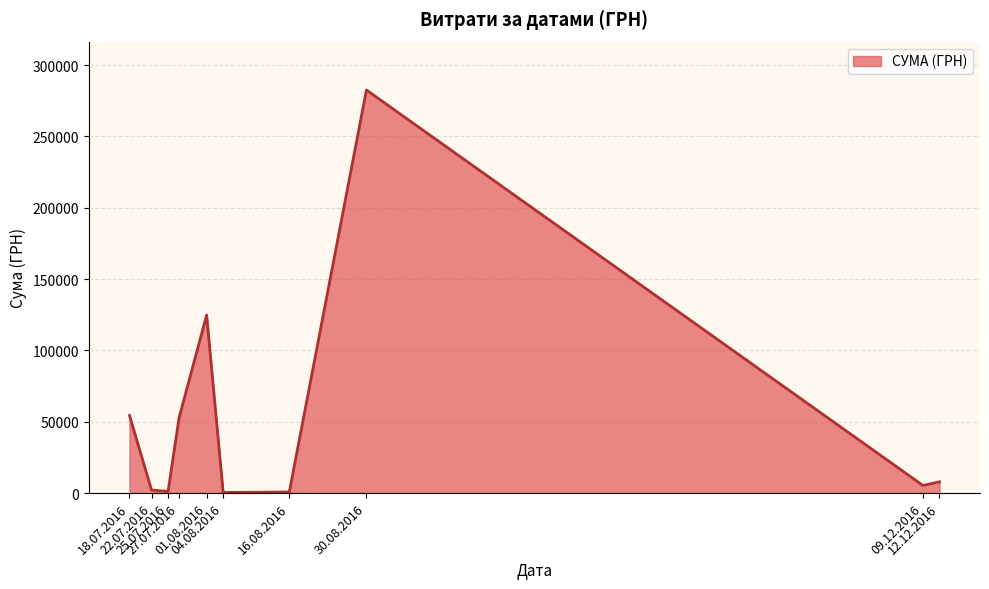

What is the ratio of the value at 27.07.2016 to the value at 18.07.2016?

1.0